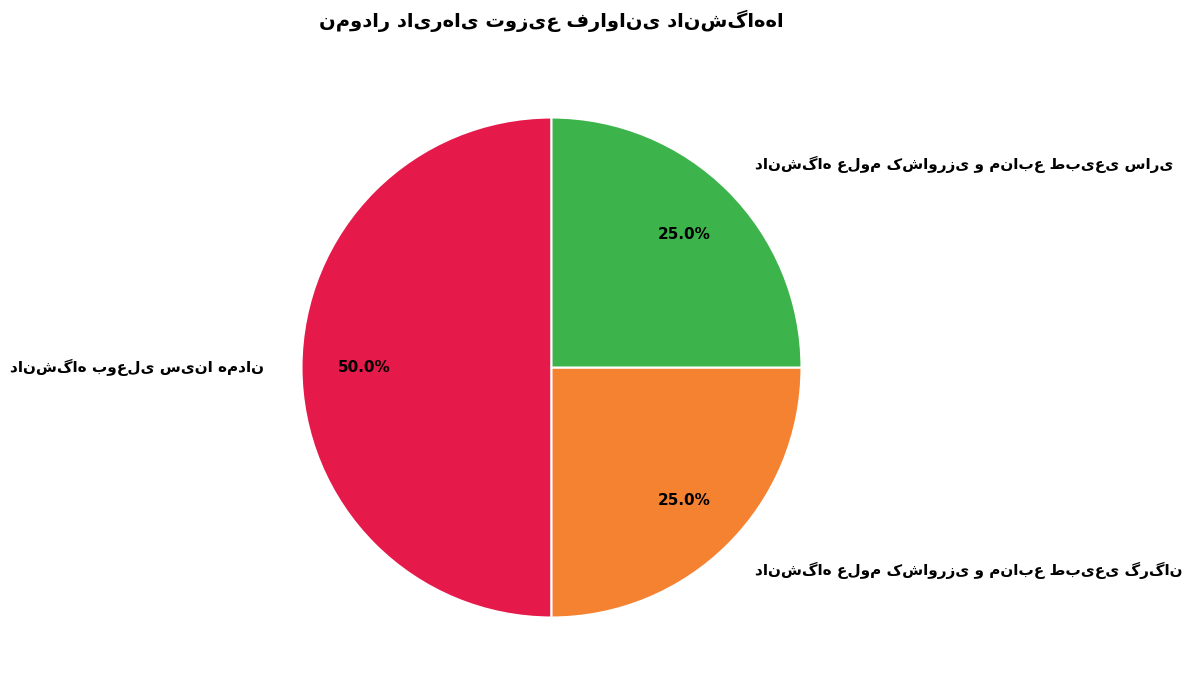

What is the total percentage of دانشگاه بوعلی سینا همدان and دانشگاه علوم کشاورزی و منابع طبیعی گرگان?

75.0%